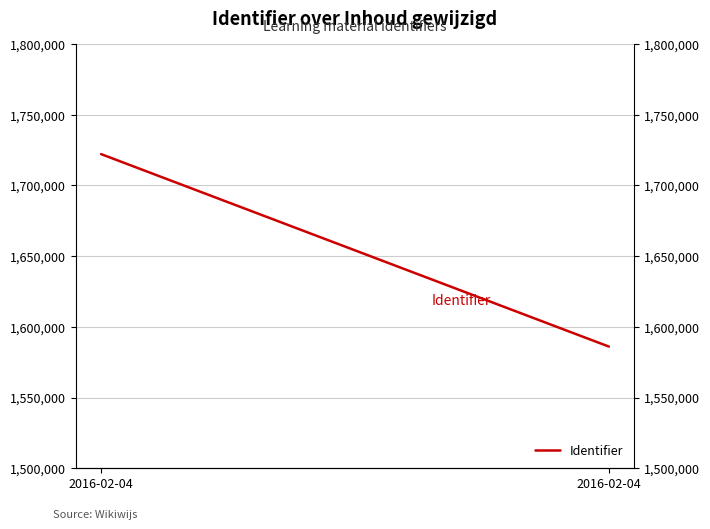

What is the average value?

1654070